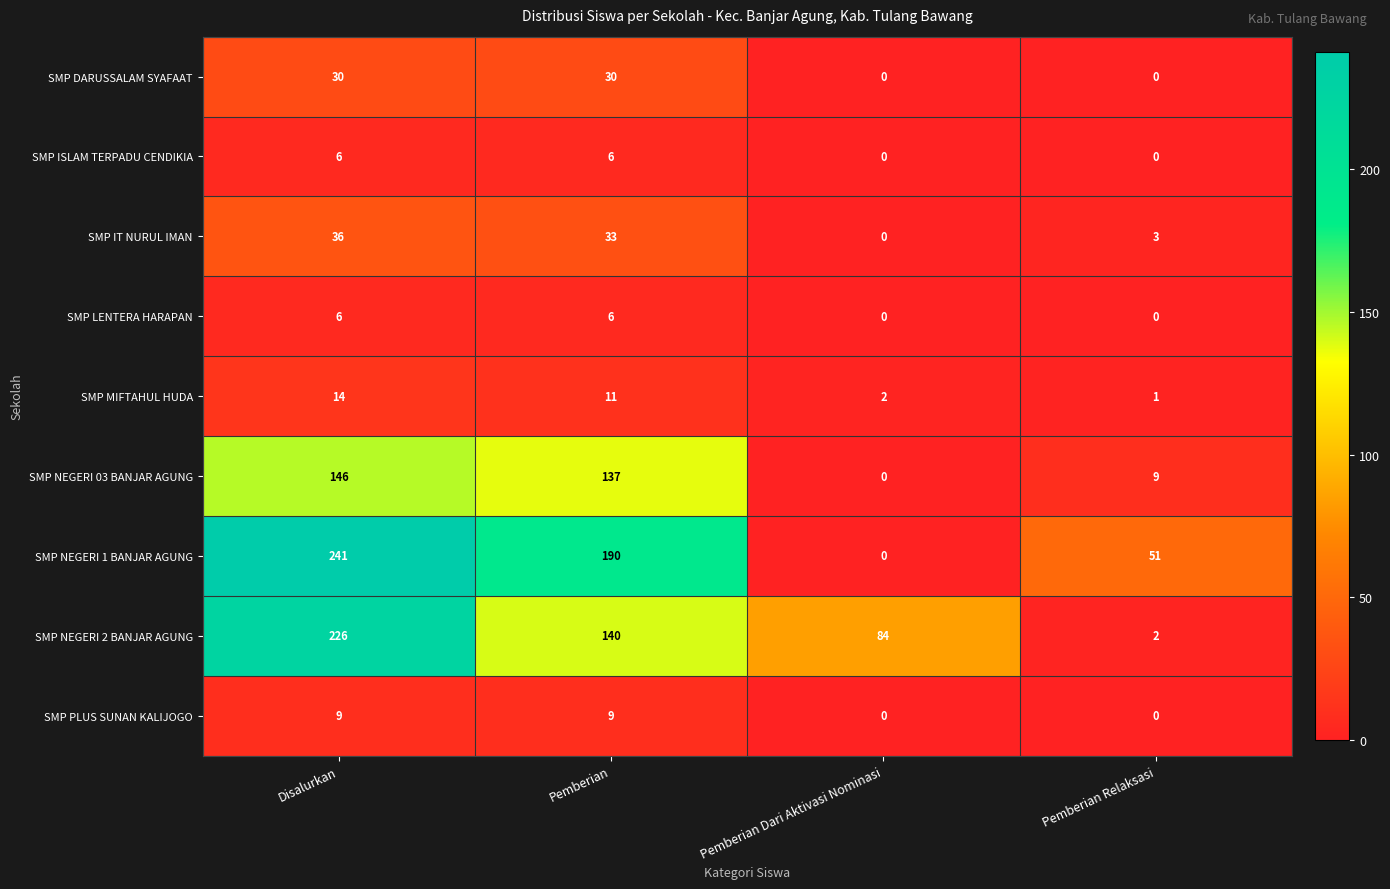

List the labels in order of SMP NEGERI 03 BANJAR AGUNG value, largest first.

Disalurkan, Pemberian, Pemberian Relaksasi, Pemberian Dari Aktivasi Nominasi